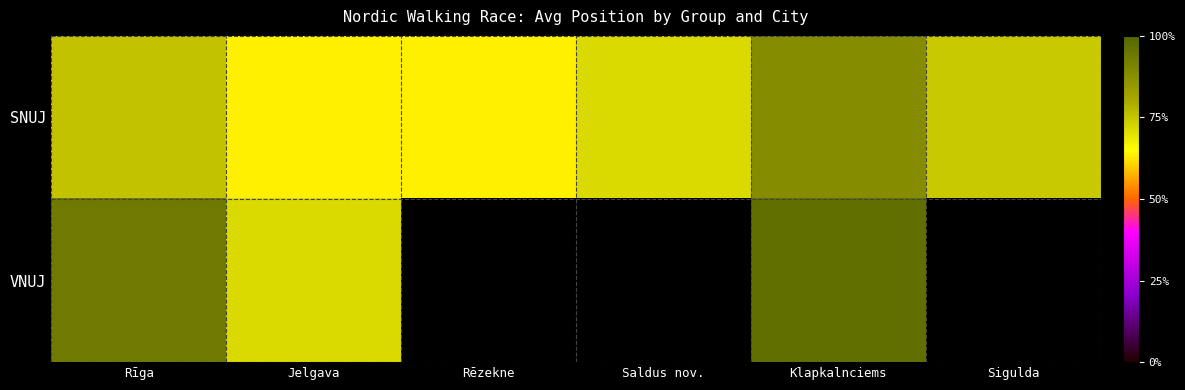

Where is SNUJ nearest to the value 76?

Rīga